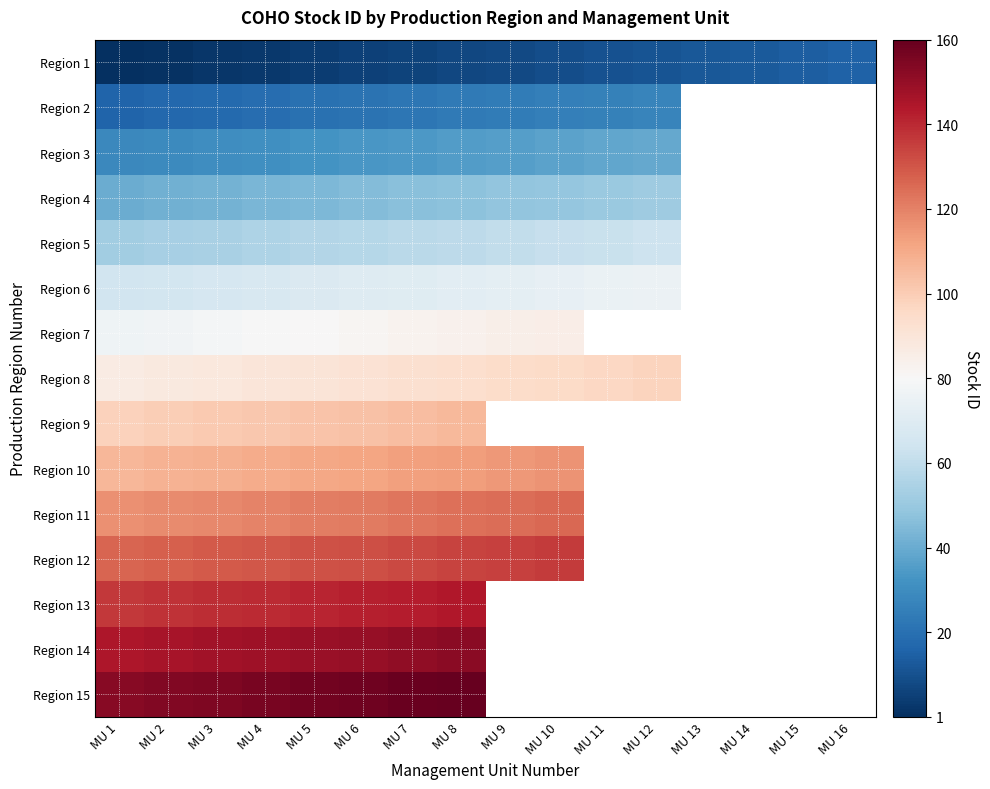

True or false: Region 8 has a value of 90.0 at MU 4.

True